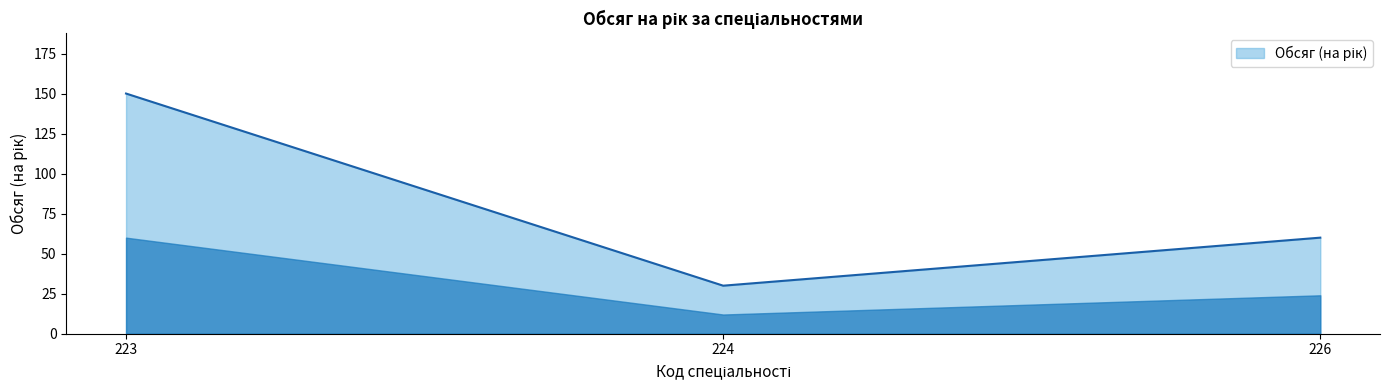

What is the average value?

80